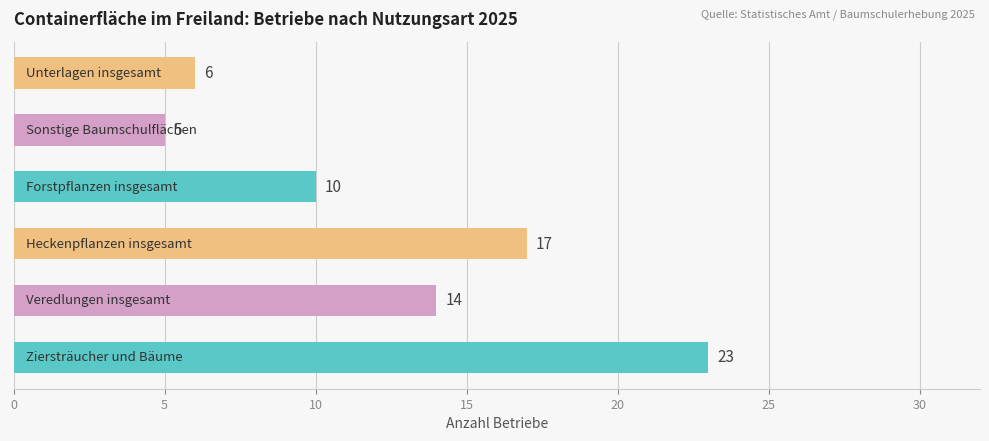

What is the difference between the maximum and minimum values?

18